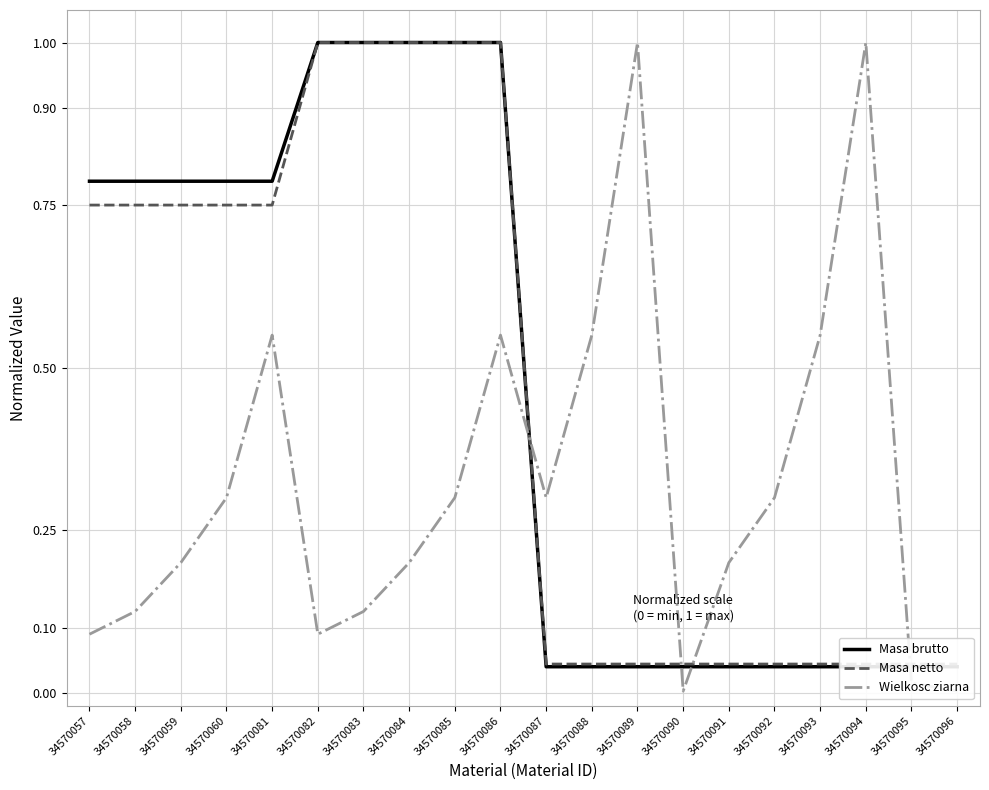

What is the total value across all series at 34570092?

0.4